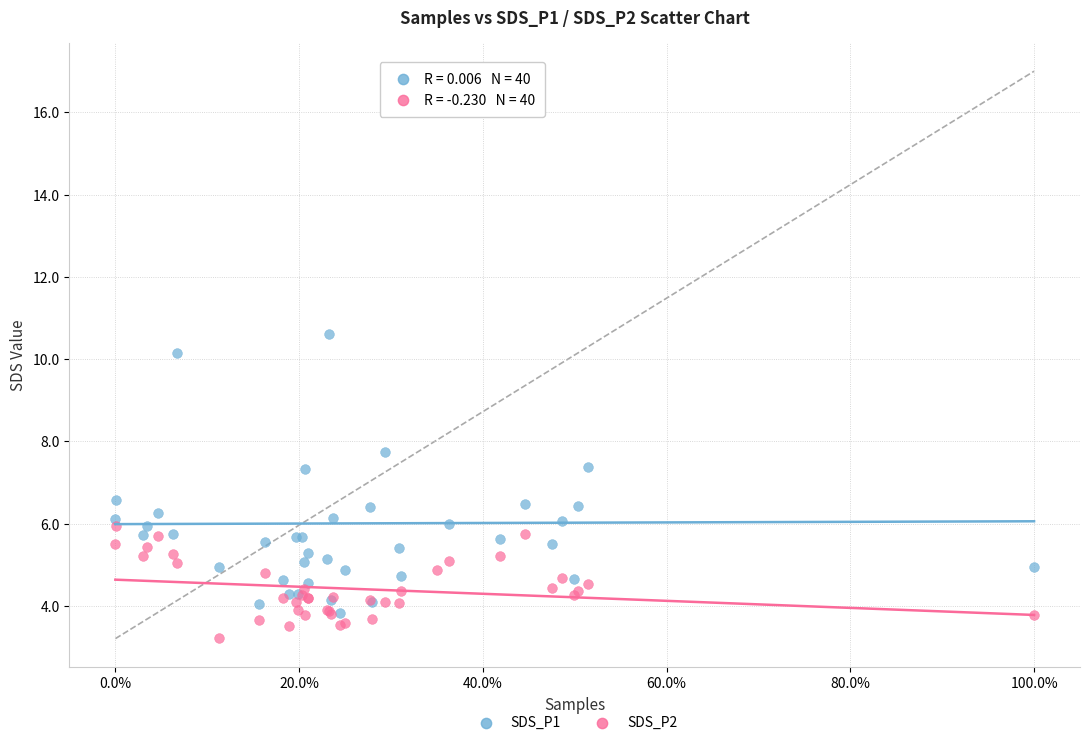

Which series has the largest Y range (max minus min)?

SDS_P1